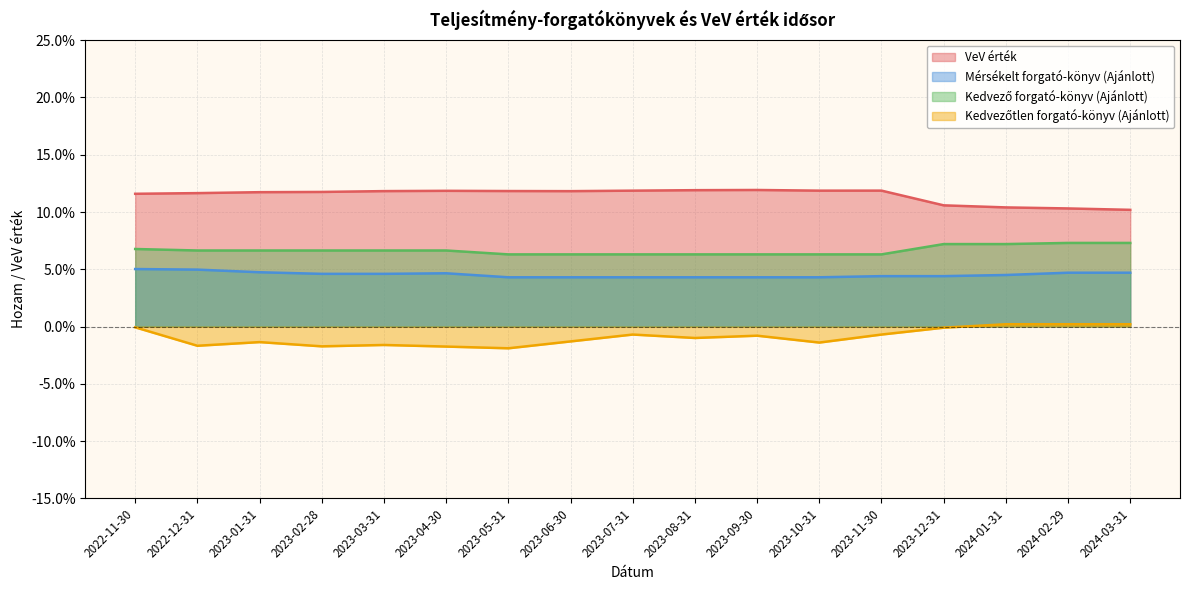

Where is the first local minimum for Kedvezőtlen forgató-könyv (Ajánlott)?

2022-12-31